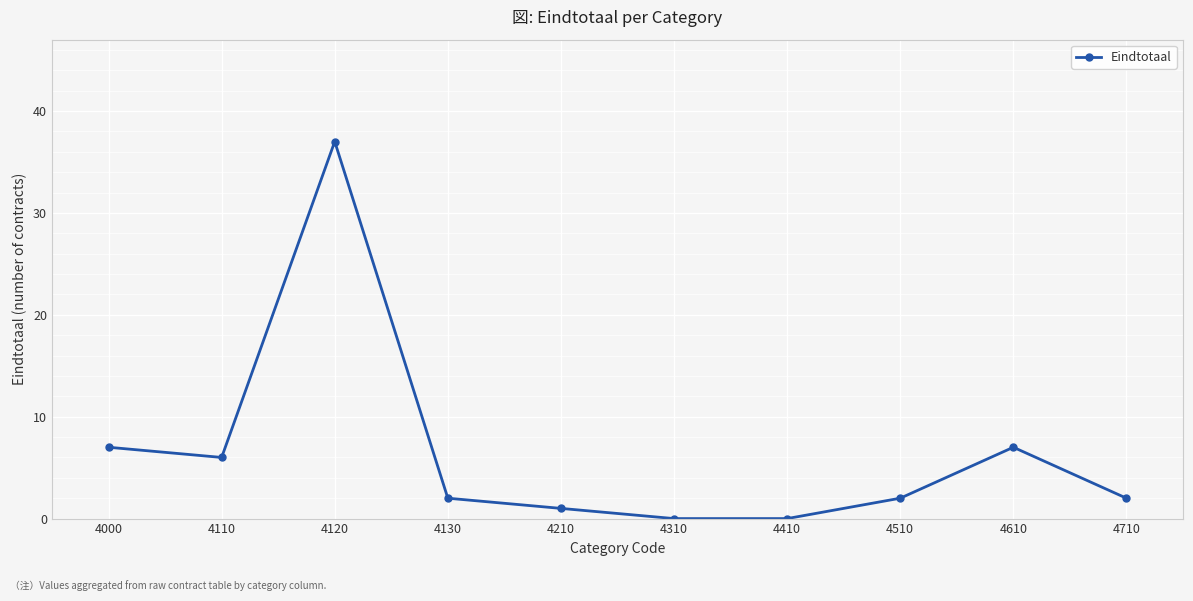

Where is the first local minimum?

4110